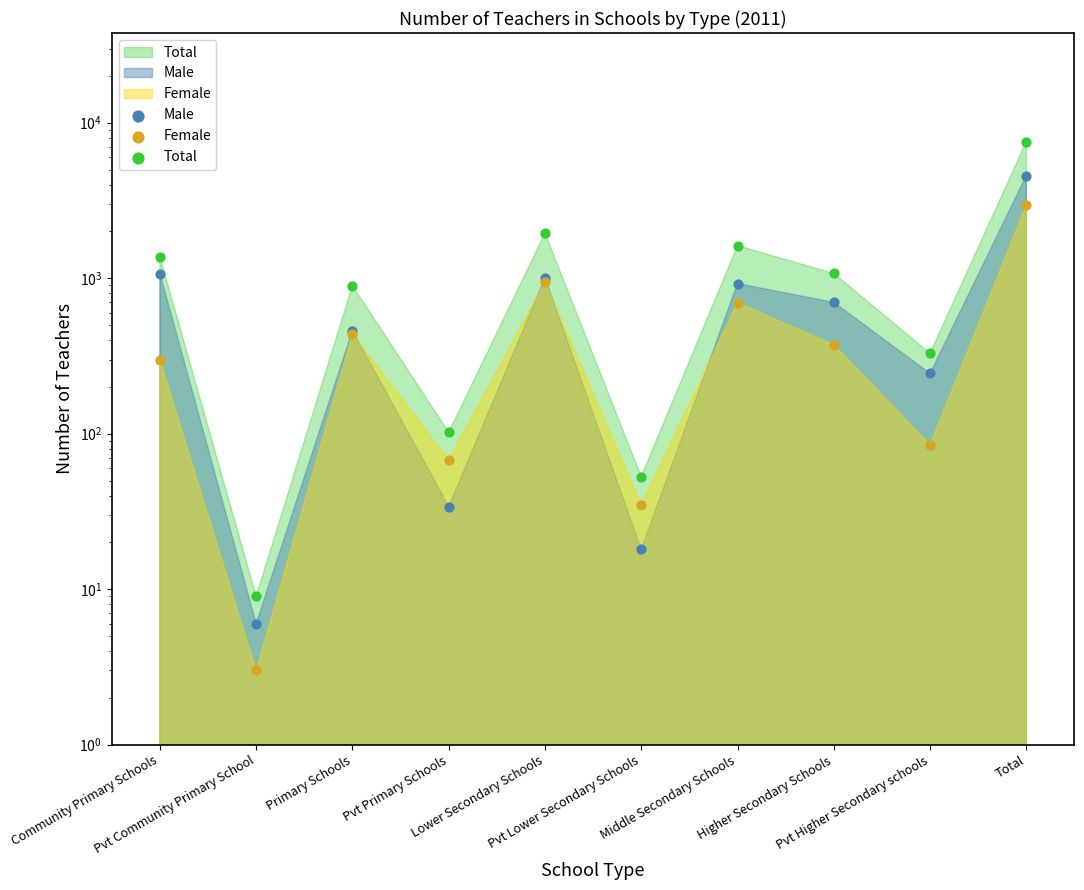

Which series reaches the minimum Y coordinate?

Female